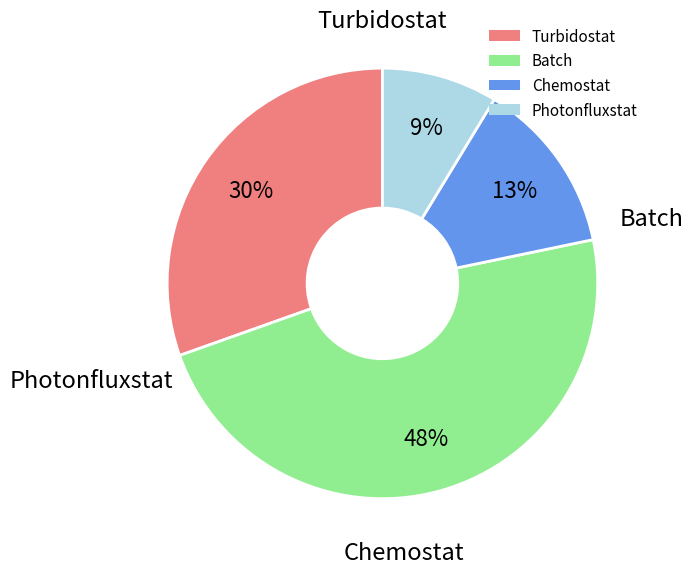

What is the ratio of the value at Batch to the value at Chemostat?

3.7